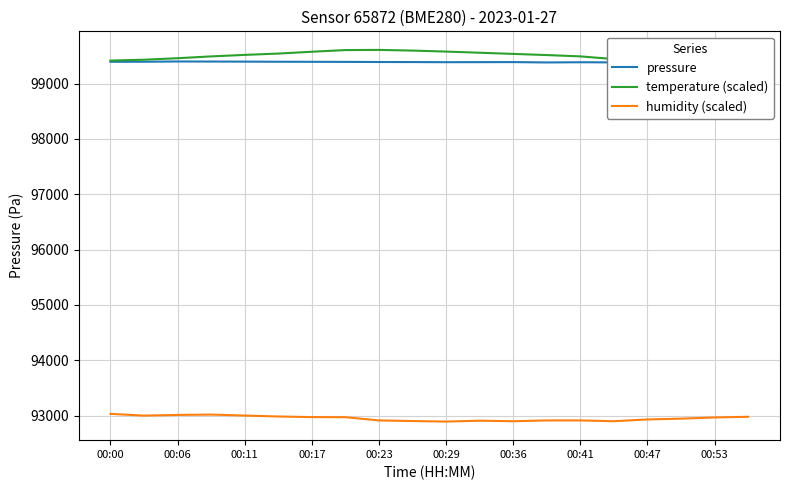

The value of humidity (scaled) at 00:36 is 92900.0. True or false?

True